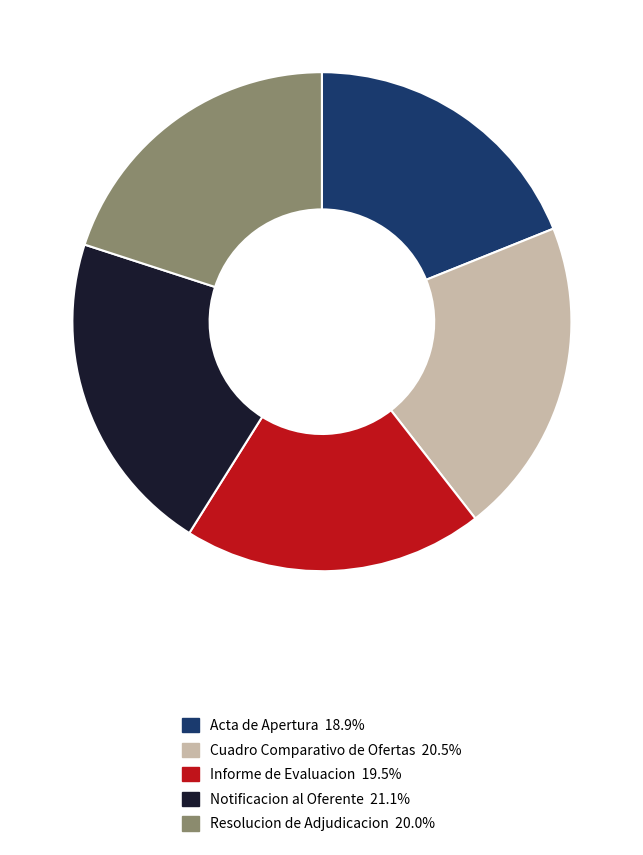

True or false: Informe de Evaluacion accounts for 29% of the total.

False